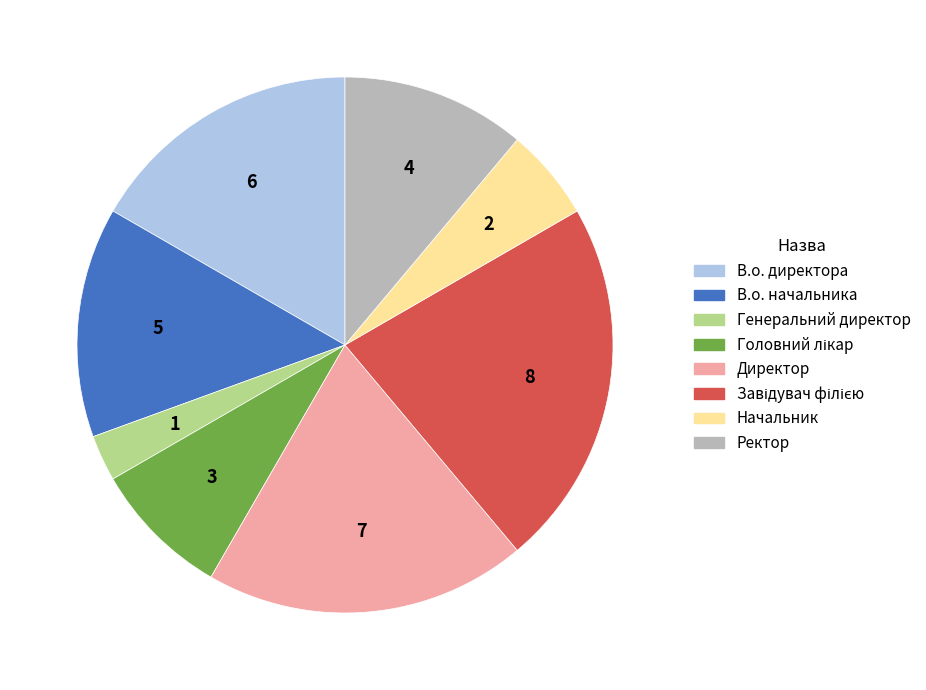

Approximately how many times larger is the value at Директор compared to Генеральний директор?

7.0